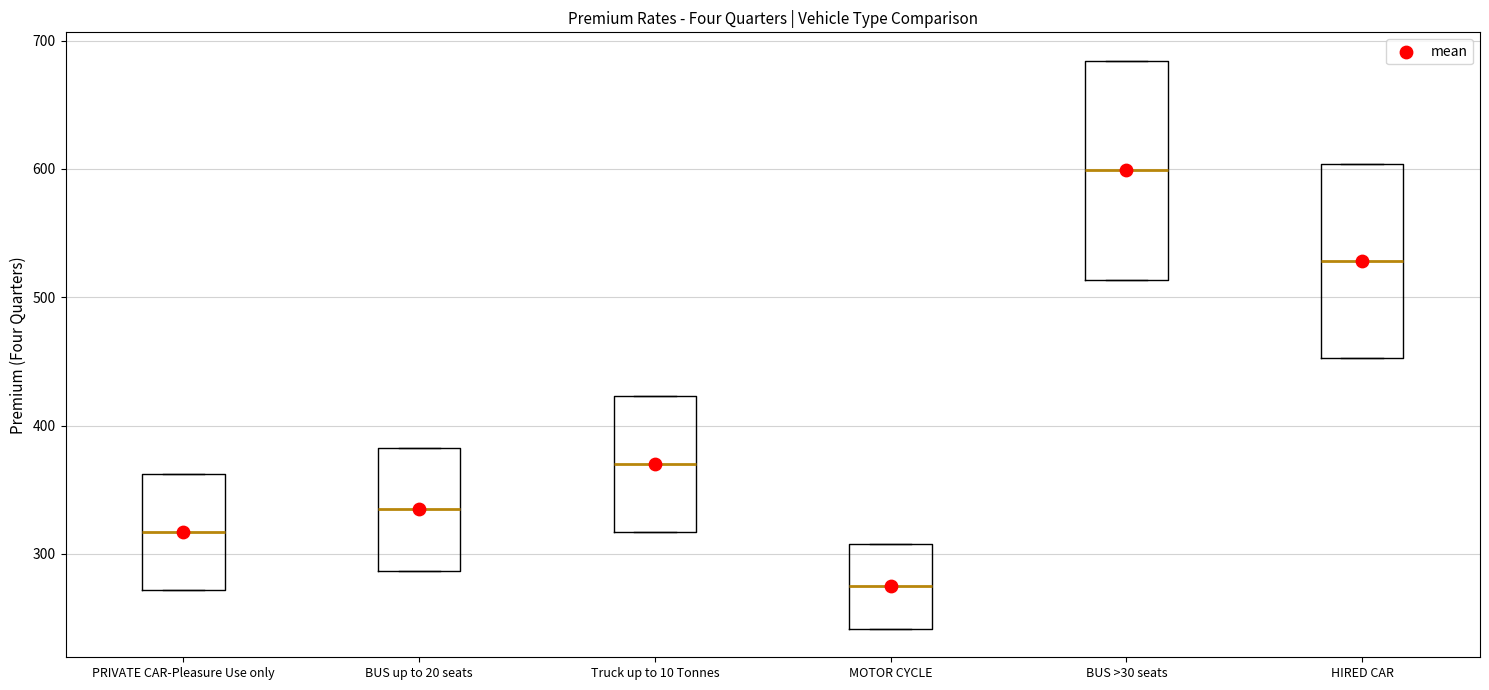

Reading left to right, transcribe this box plot: for each box, give where its median line is, the range the box spans, and where its two whiskers end, as read against the y-axis. The values are not printed on the chart, so give them approximately, as read against the axis.

PRIVATE CAR-Pleasure Use only: median 320, box 270 to 360, whiskers 270 to 360
BUS up to 20 seats: median 330, box 290 to 380, whiskers 290 to 380
Truck up to 10 Tonnes: median 370, box 320 to 420, whiskers 320 to 420
MOTOR CYCLE: median 270, box 240 to 310, whiskers 240 to 310
BUS >30 seats: median 600, box 510 to 680, whiskers 510 to 680
HIRED CAR: median 530, box 450 to 600, whiskers 450 to 600